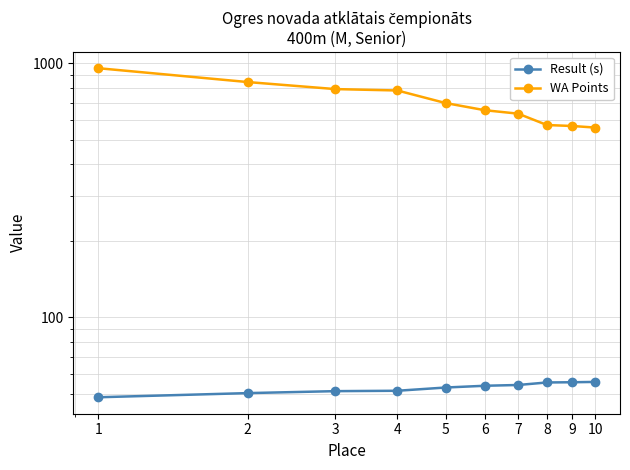

What is the minimum value for WA Points?

558.0